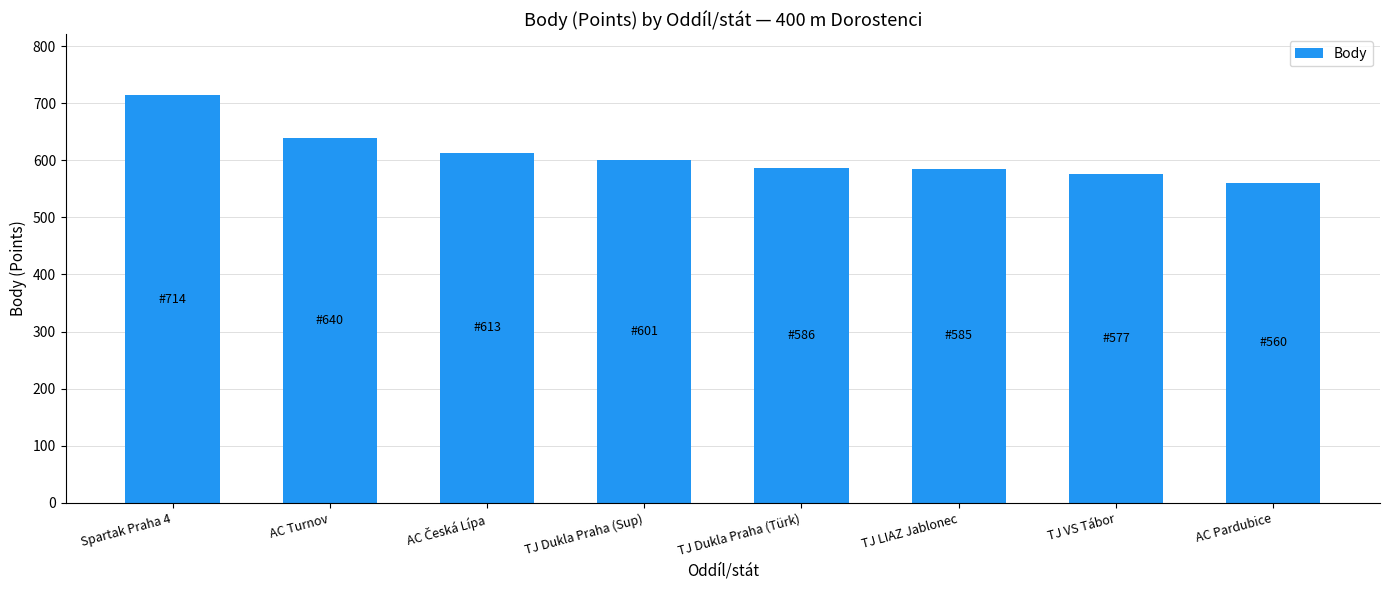

What is the difference between the maximum and minimum values?

154